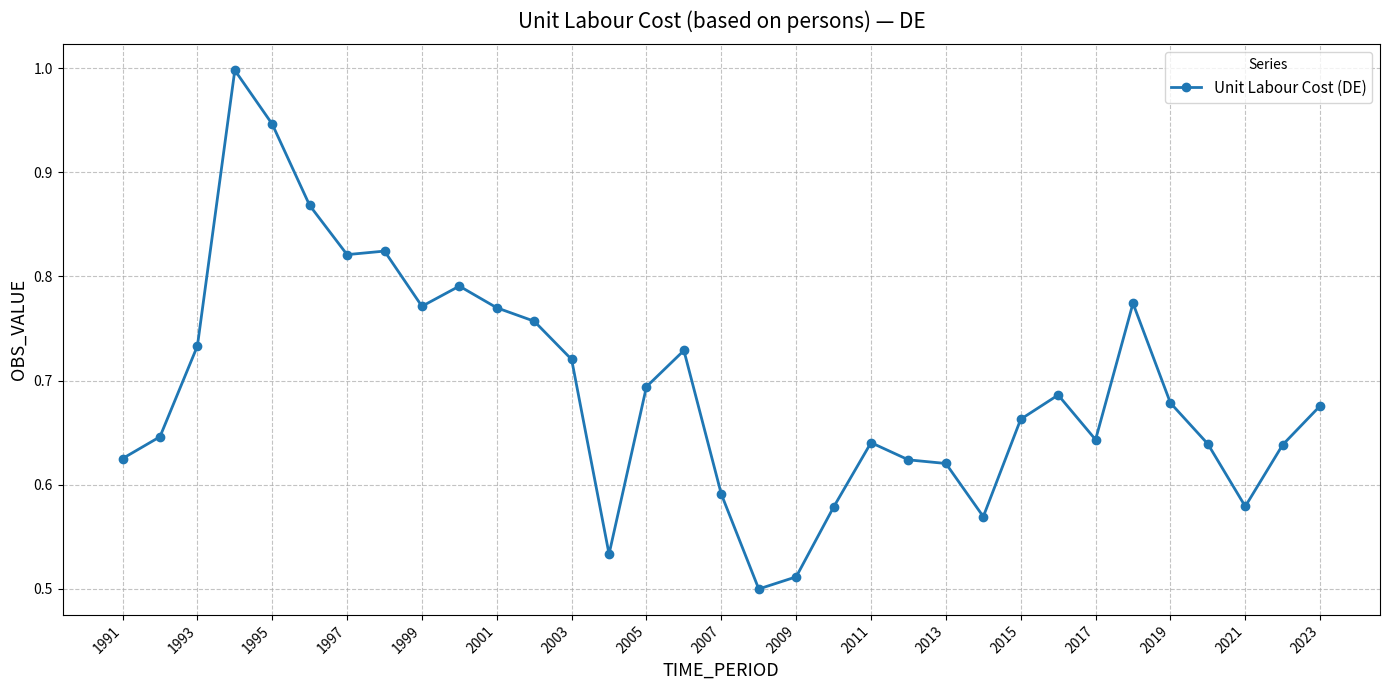

What is the greatest value displayed?

1.0